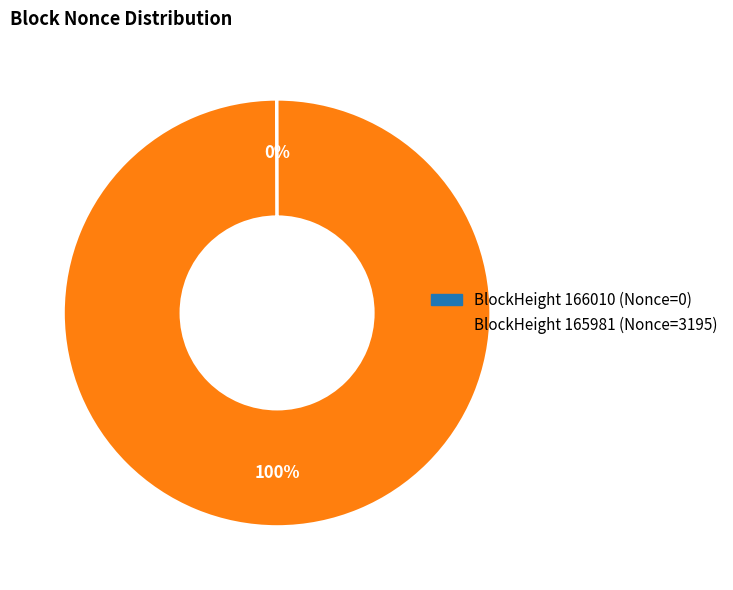

Is there a majority slice in this chart?

Yes